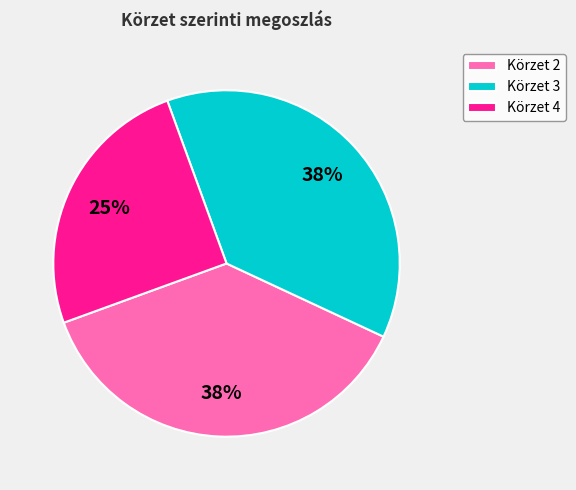

To the nearest percent, what is the average slice percentage?

33%